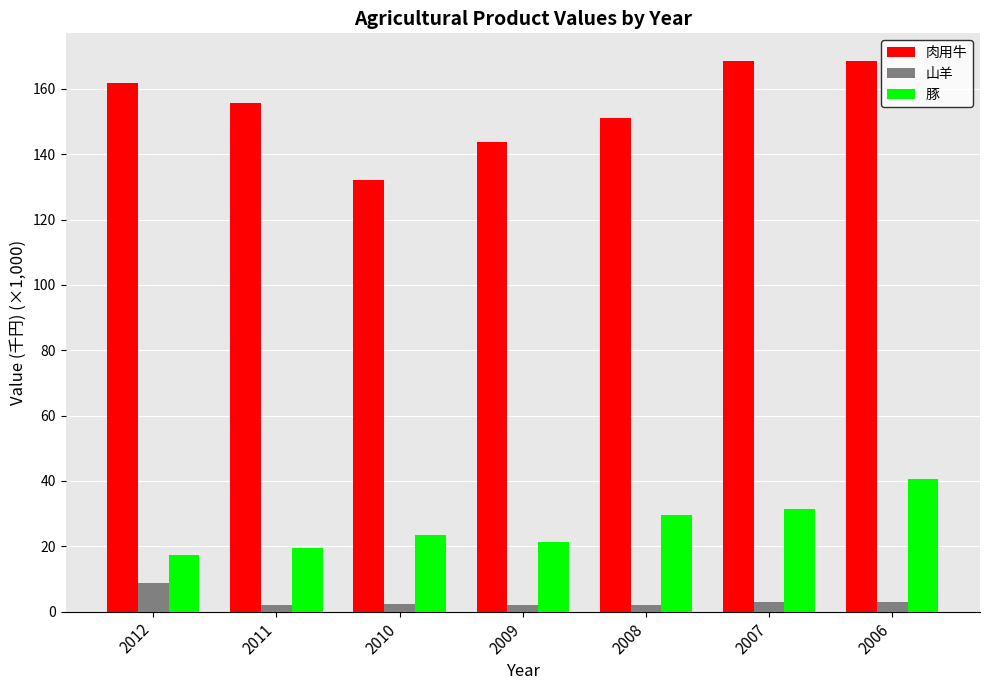

The 山羊 series shows 1.9 at 2012. True or false?

False